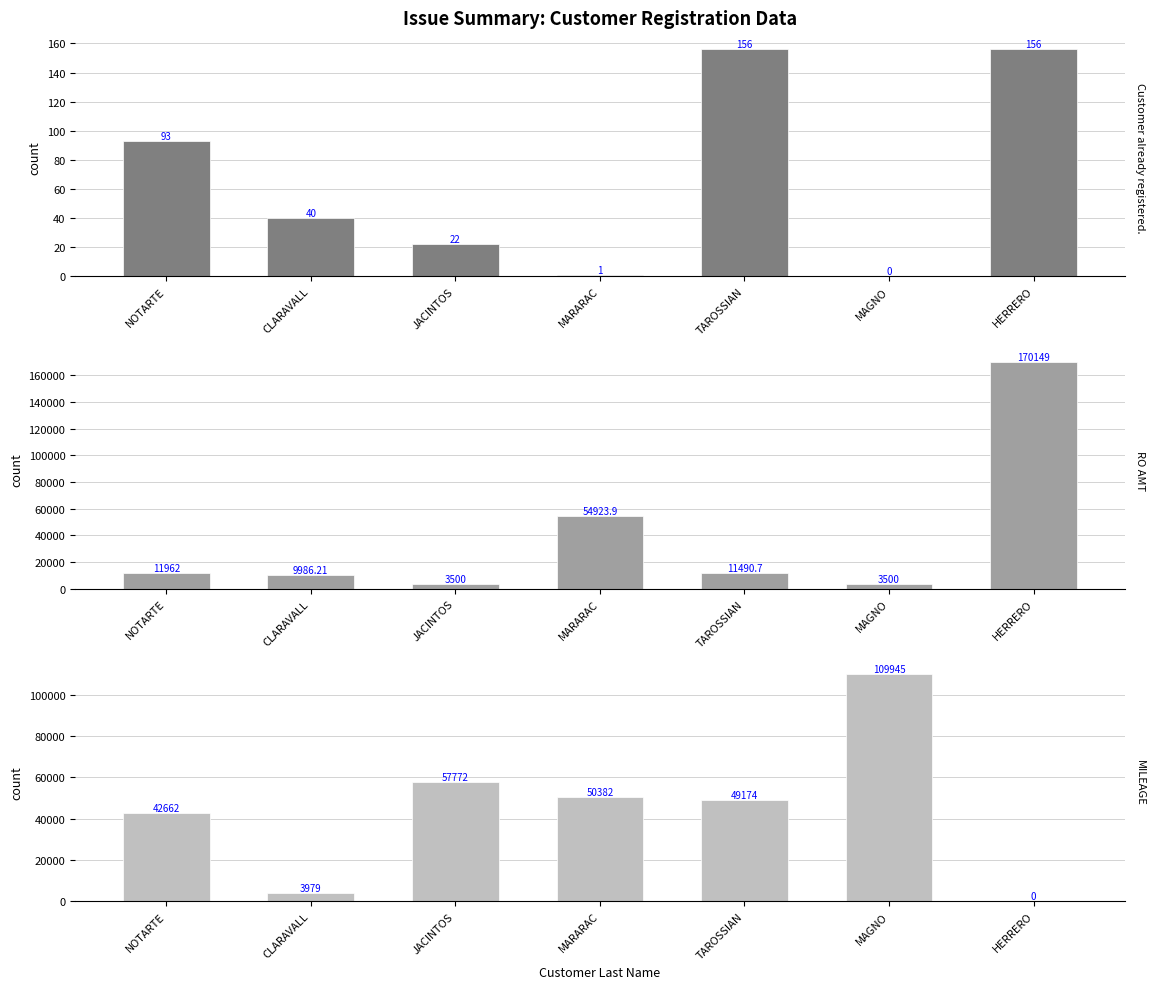

What is the label of the 3rd bar from the left?

JACINTOS